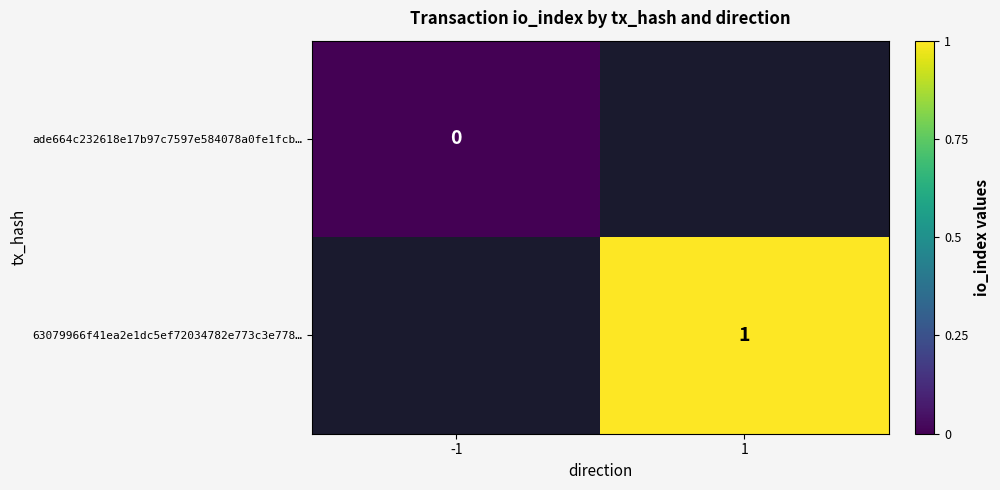

Between 1 and -1, which is larger?

-1